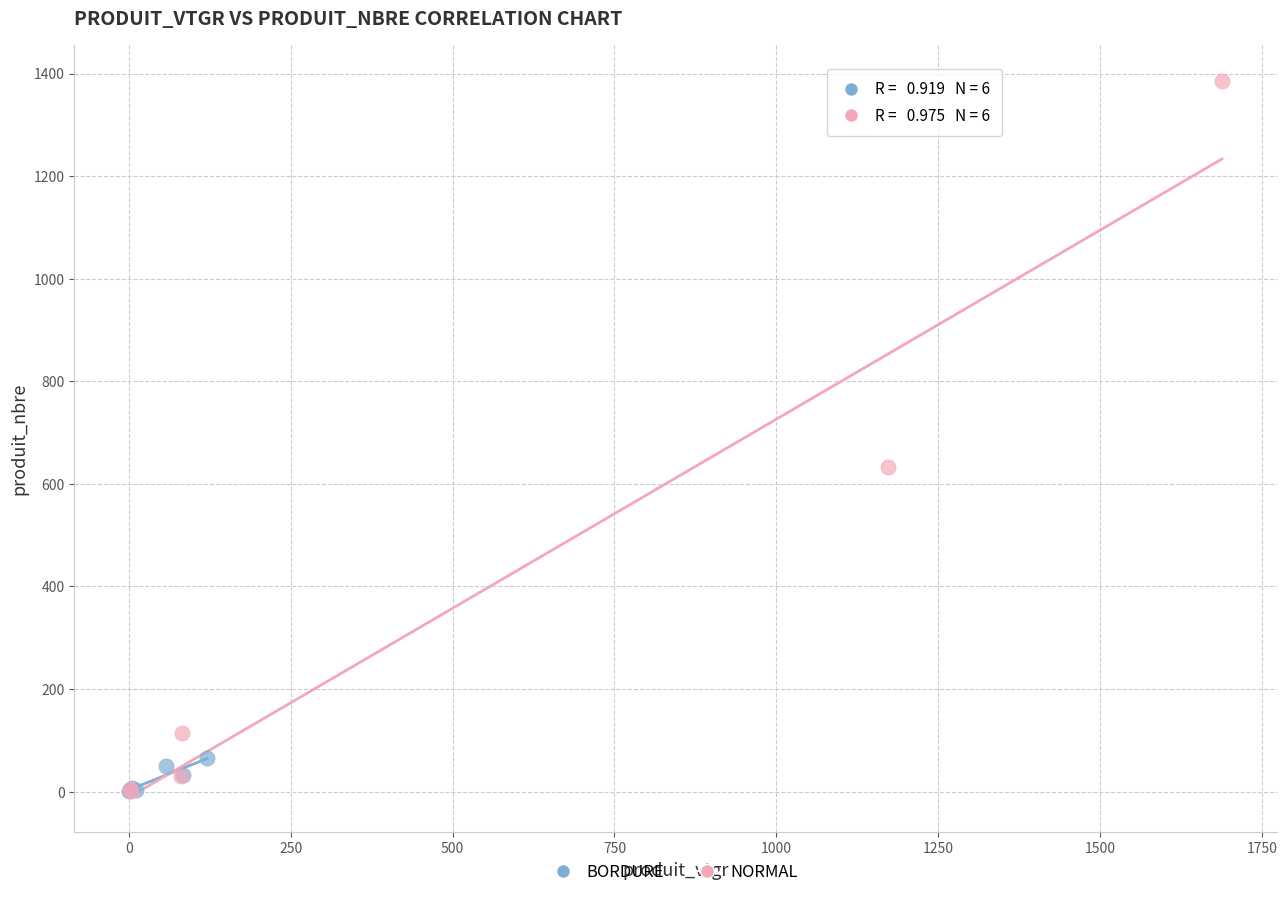

What are all the series names shown in the legend?

BORDURE, NORMAL